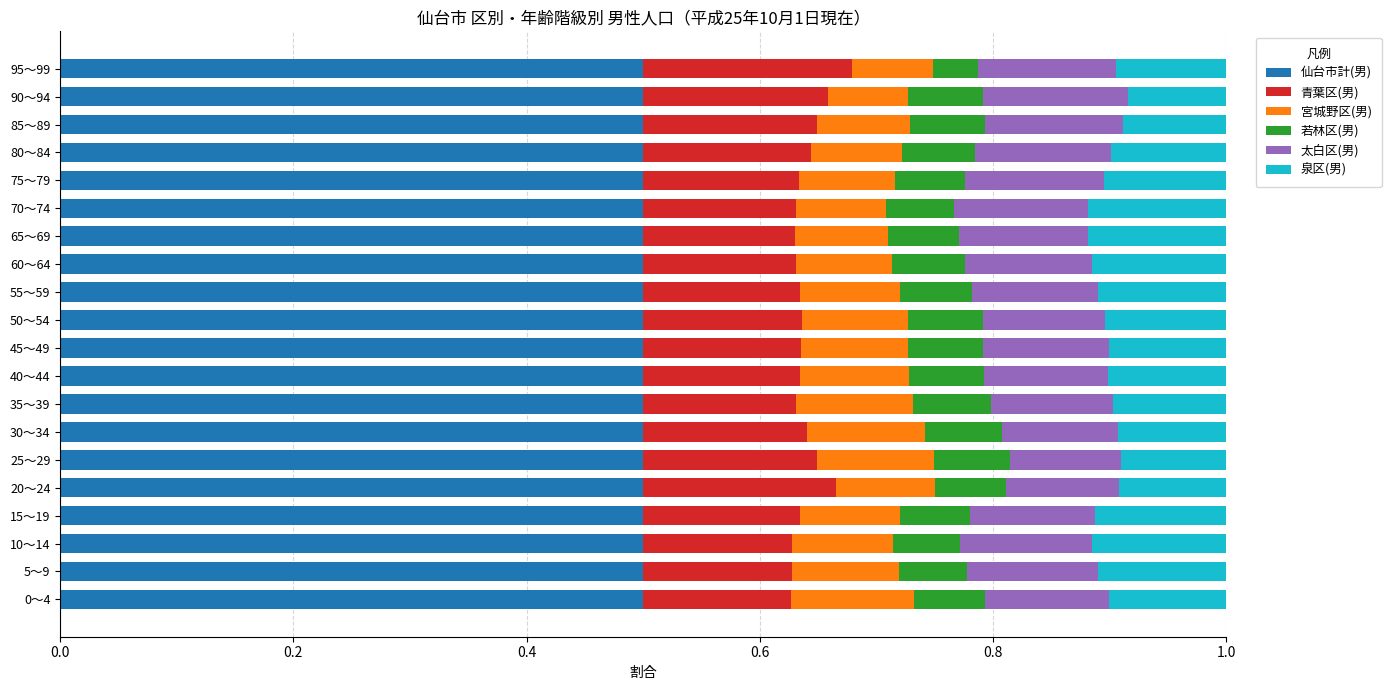

What is the lowest value of the 仙台市計(男) series?

0.5